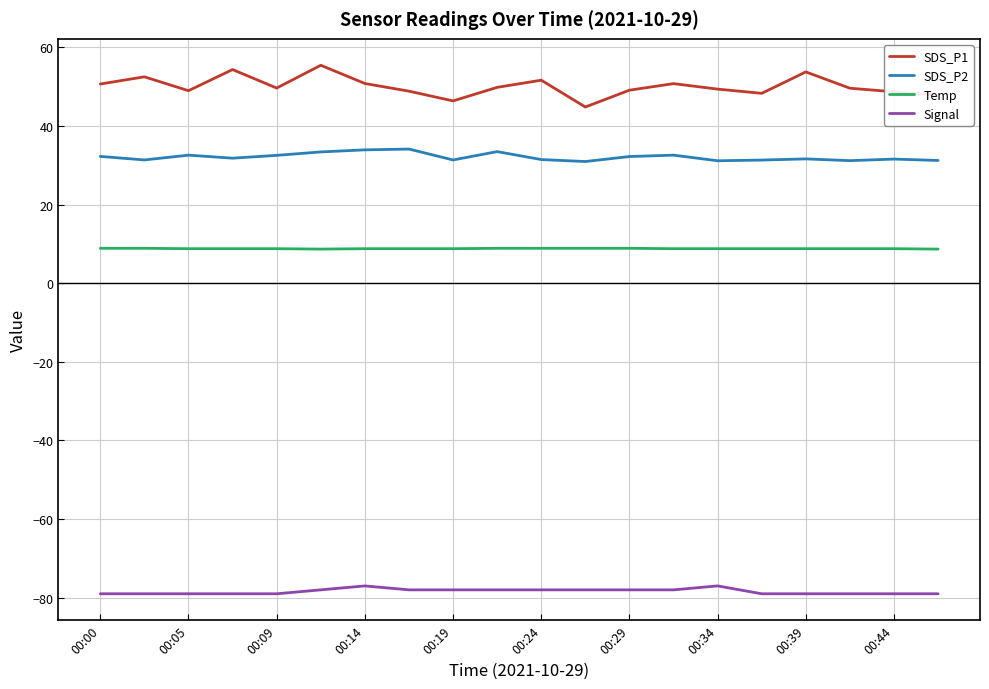

Which series has the widest spread of values?

SDS_P1